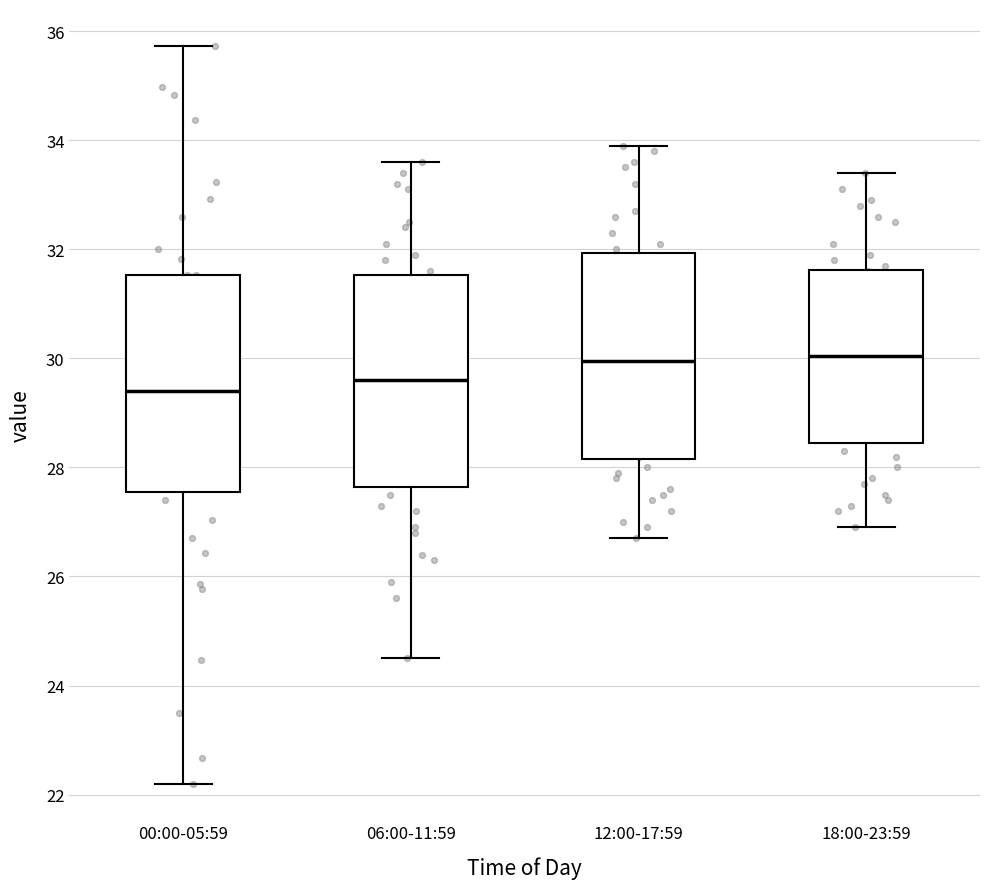

Reading left to right, transcribe this box plot: for each box, give where its median line is, the range the box spans, and where its two whiskers end, as read against the y-axis. The values are not printed on the chart, so give them approximately, as read against the axis.

00:00-05:59: median 29.4, box 27.6 to 31.6, whiskers 22.2 to 35.8
06:00-11:59: median 29.6, box 27.6 to 31.6, whiskers 24.6 to 33.6
12:00-17:59: median 30.0, box 28.2 to 32.0, whiskers 26.8 to 34.0
18:00-23:59: median 30.0, box 28.4 to 31.6, whiskers 27.0 to 33.4